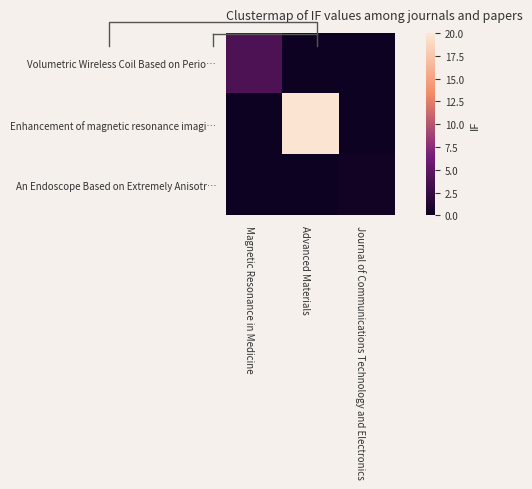

List the labels in order of Volumetric Wireless Coil Based on Perio… value, smallest first.

Advanced Materials, Journal of Communications Technology and Electronics, Magnetic Resonance in Medicine